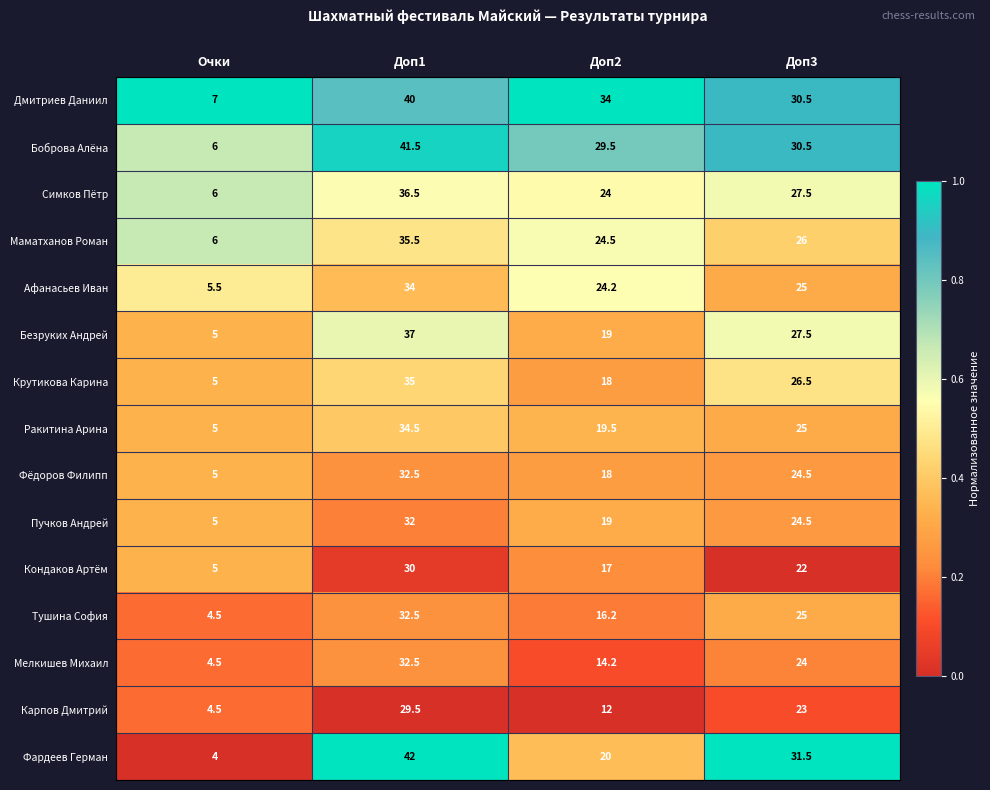

Which label corresponds to the largest value in the chart?

Доп1